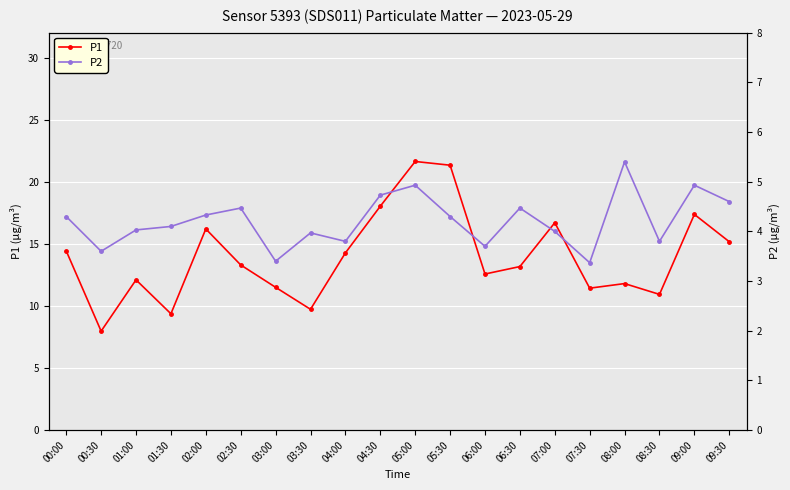

True or false: P2 has a value of 6.2 at 08:30.

False